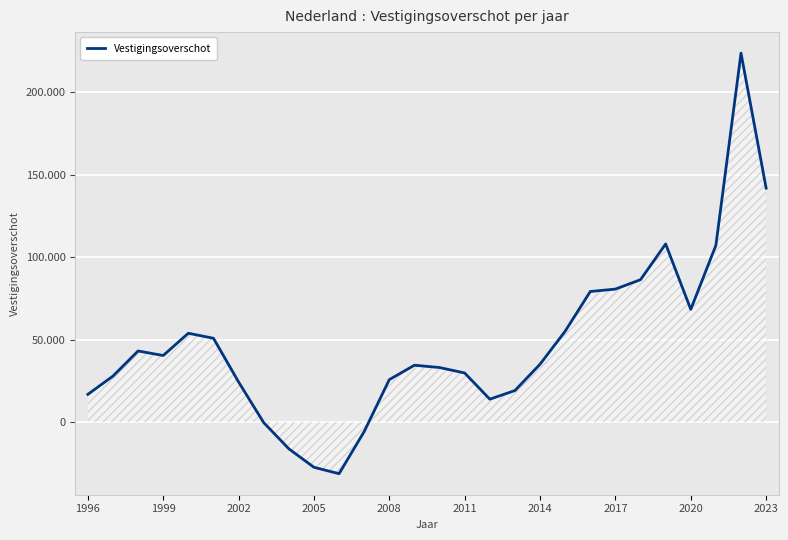

What is the value of the 9th point from the left?

-16216